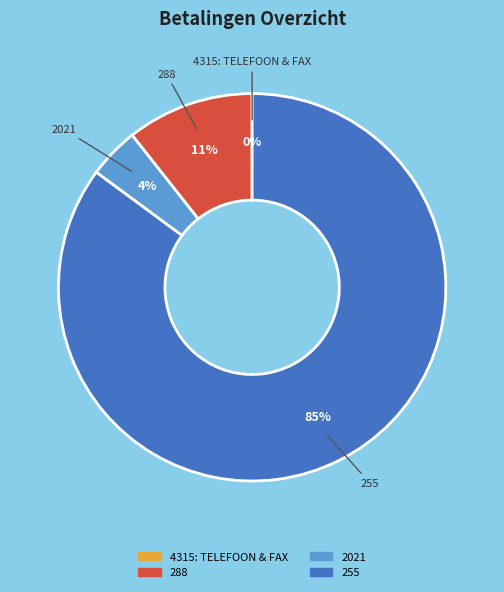

To the nearest percent, what portion does 255 represent?

85%